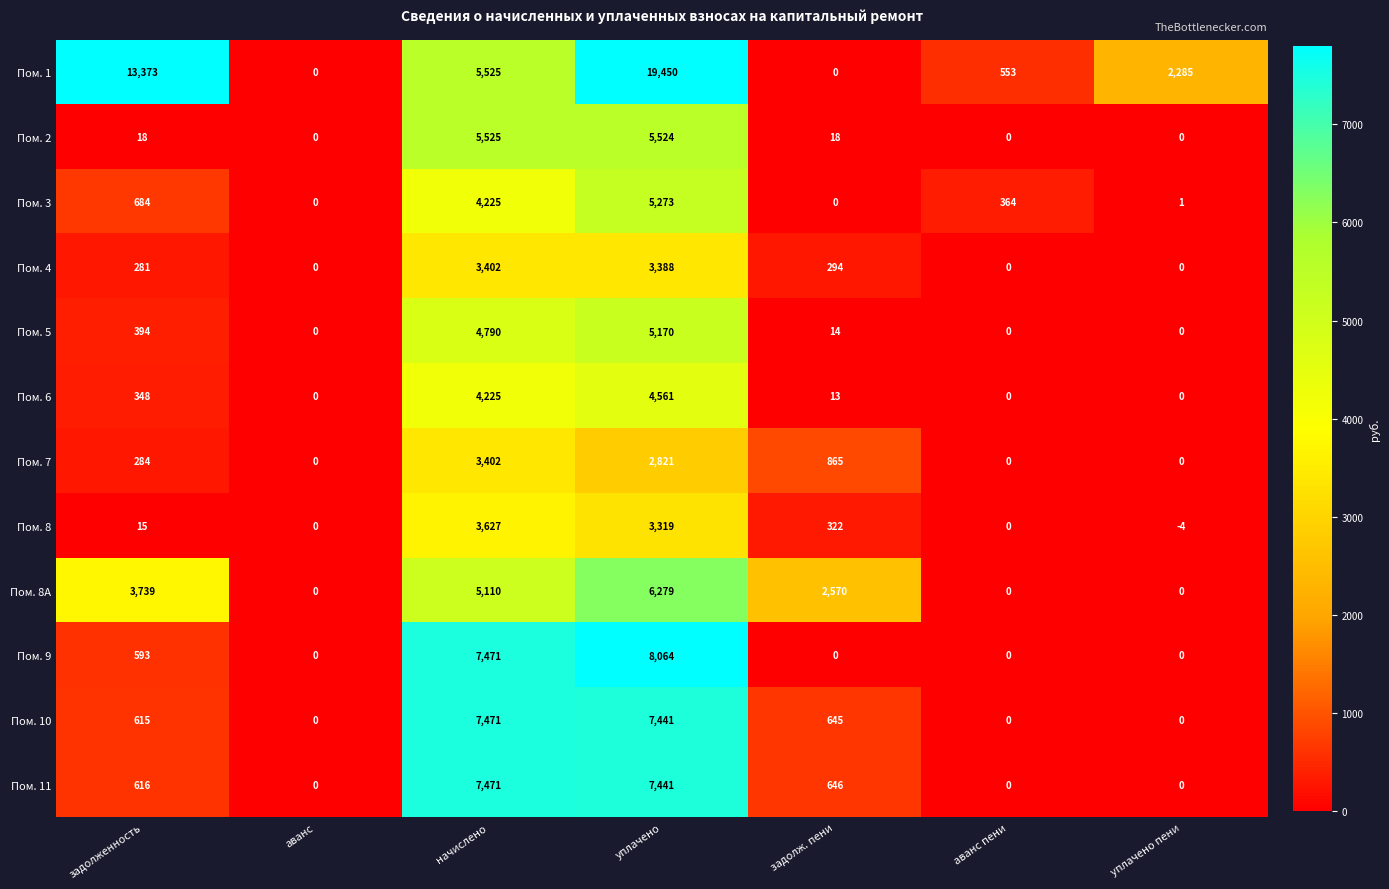

At which label is Пом. 9 closest to 4032?

задолженность